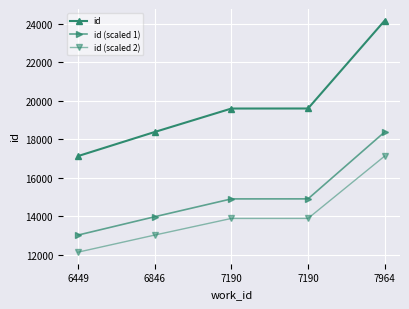

Which series has the widest spread of values?

id